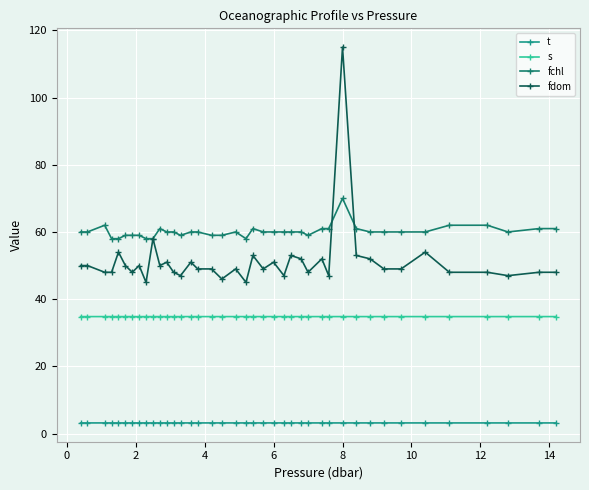

How many distinct data groups are displayed?

4